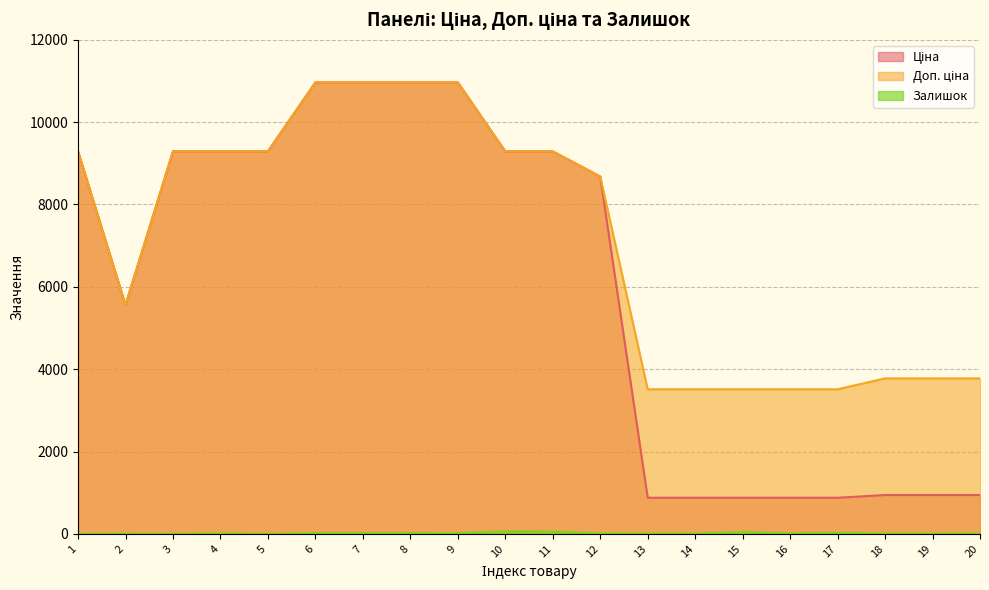

At which label does Доп. ціна first exceed 9290?

1